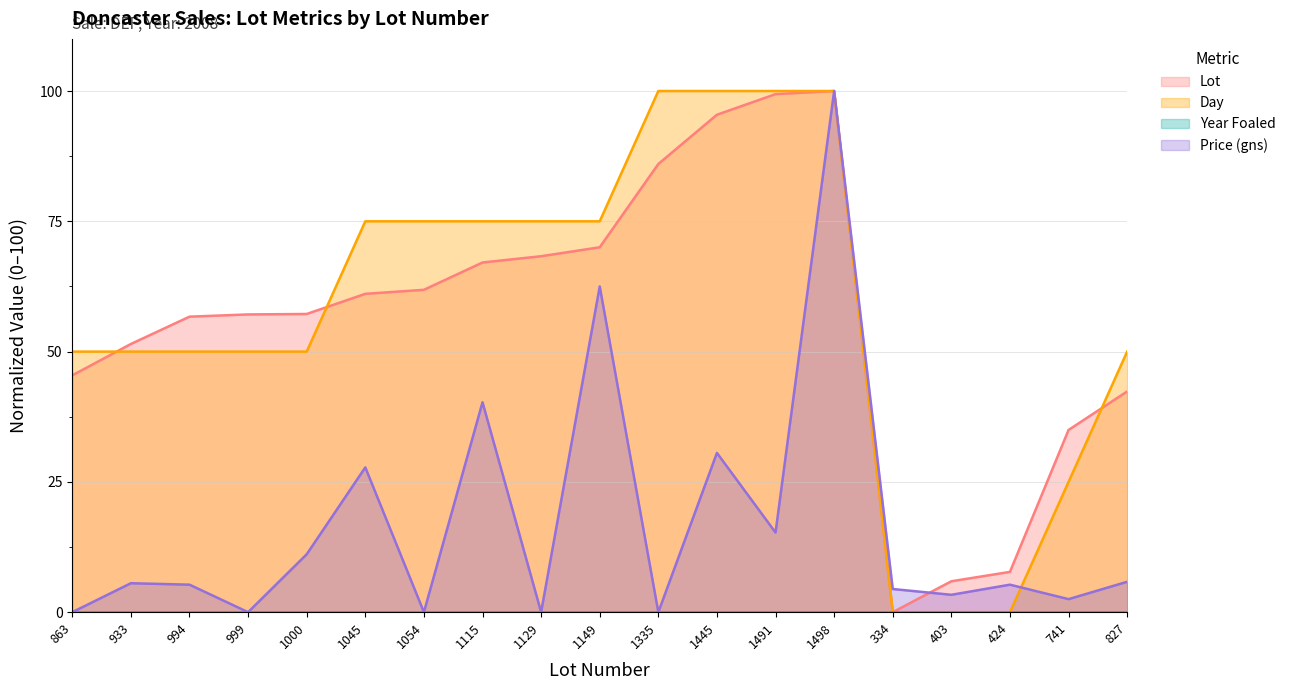

Is the value of Price (gns) at 1115 greater than the value of Day at 1149?

No